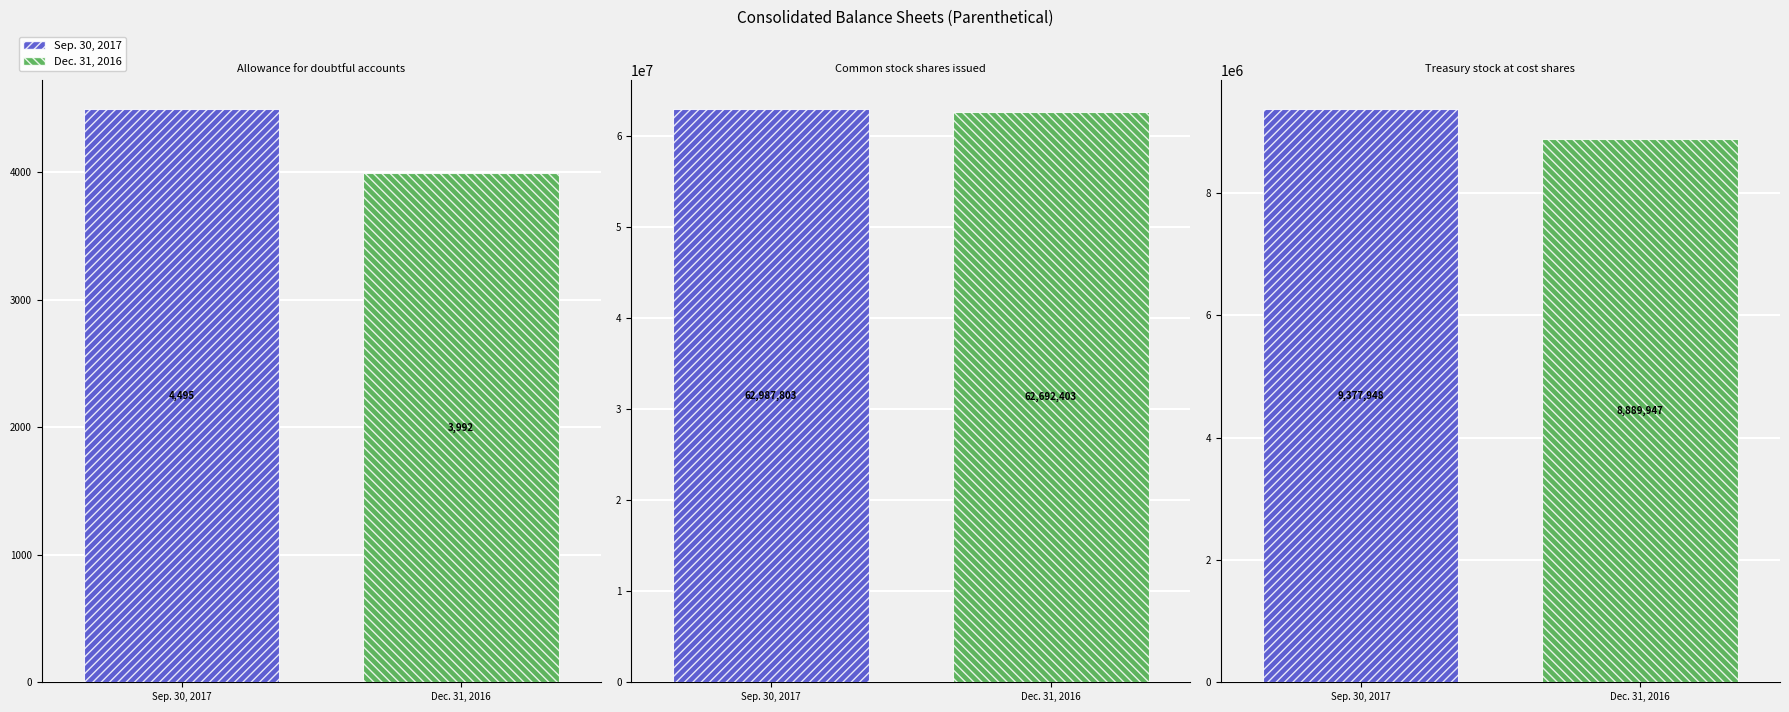

Reading left to right, list all the values displayed in this chart.

Sep. 30, 2017: 4495	62987803	9377948
Dec. 31, 2016: 3992	62692403	8889947